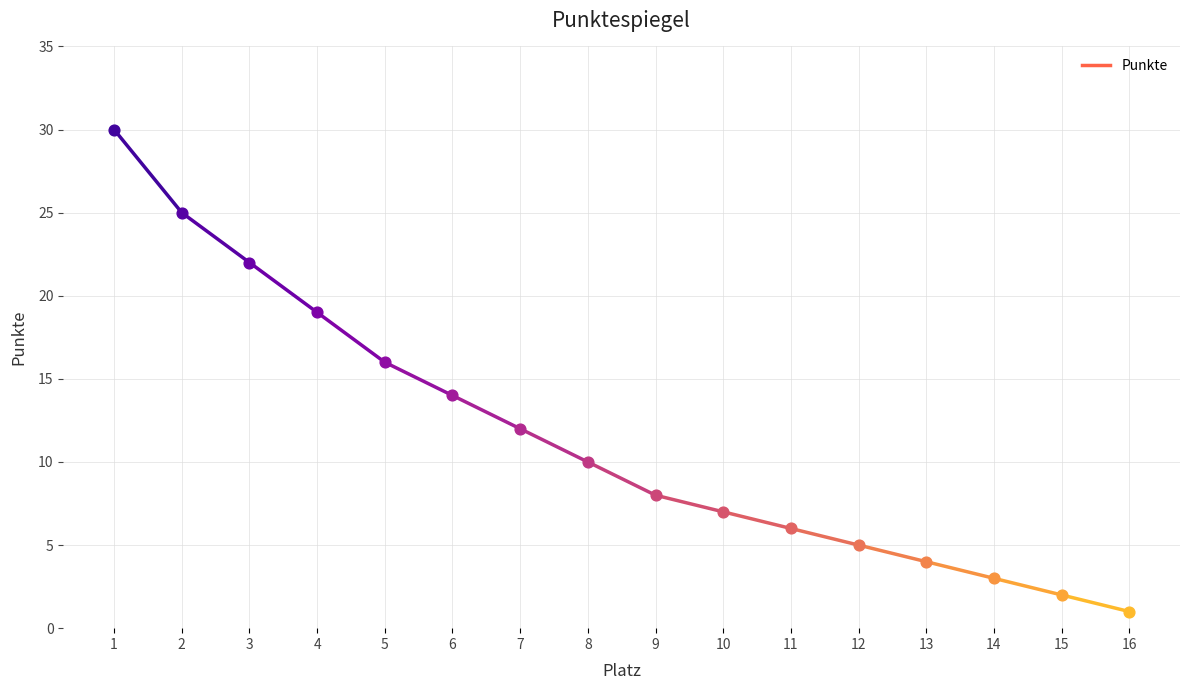

Between 5 and 8, which is larger?

5